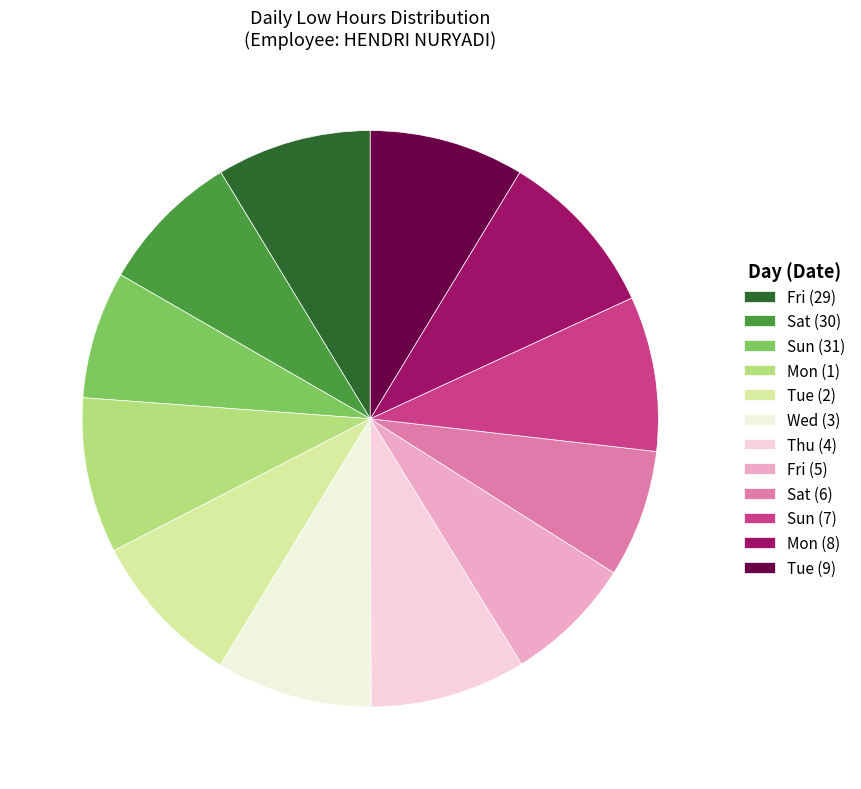

Is there any slice that represents more than half of the pie?

No